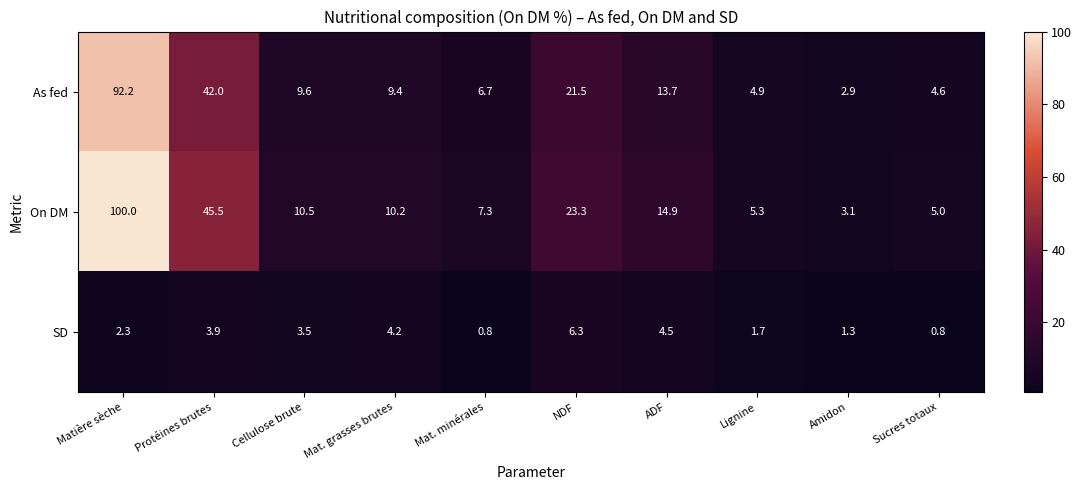

Which series has the widest spread of values?

On DM